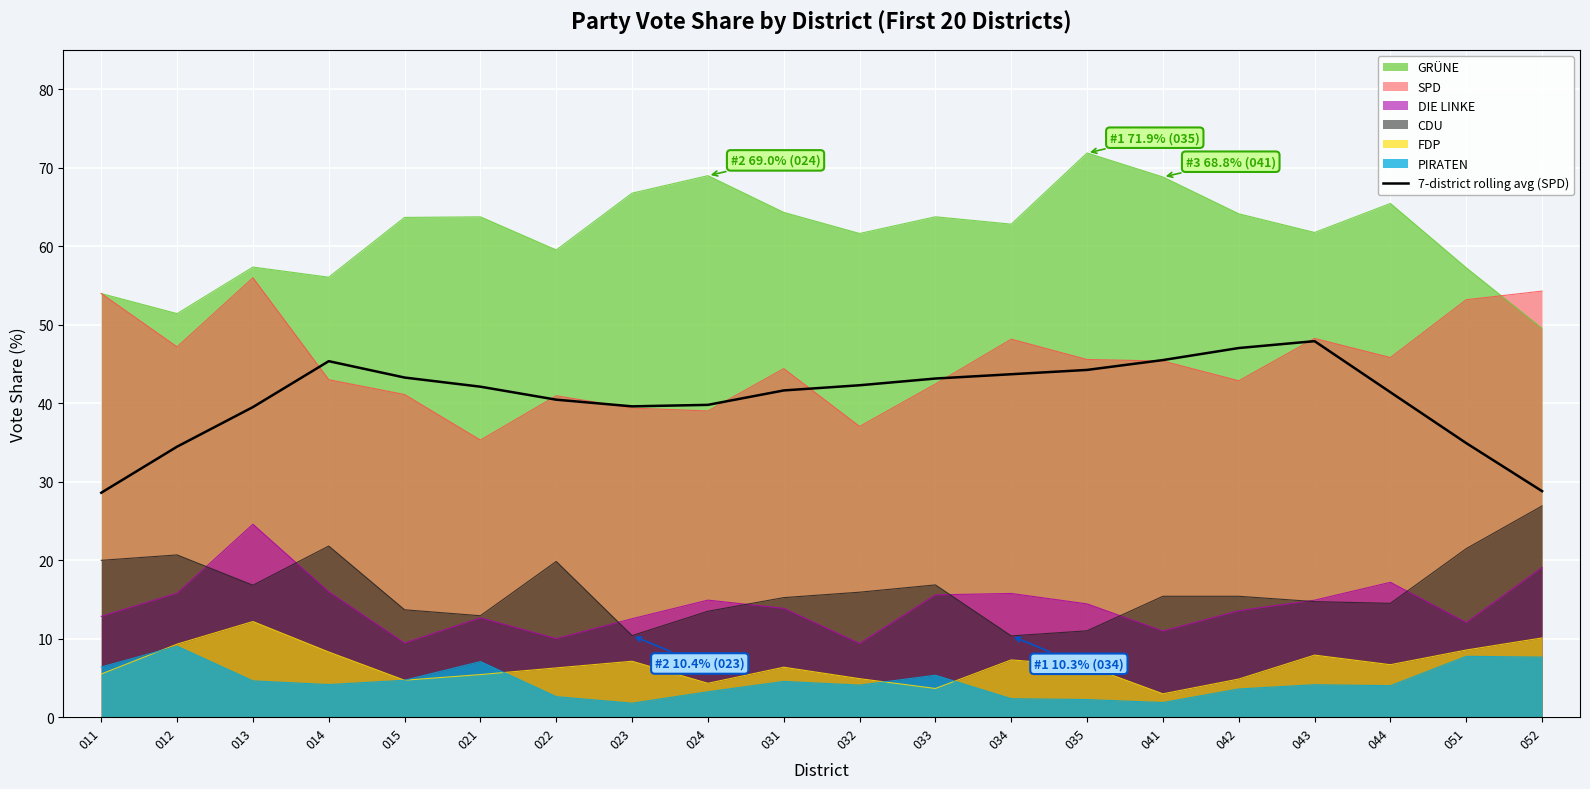

Is it true that DIE LINKE equals 15.6 at 033?

True